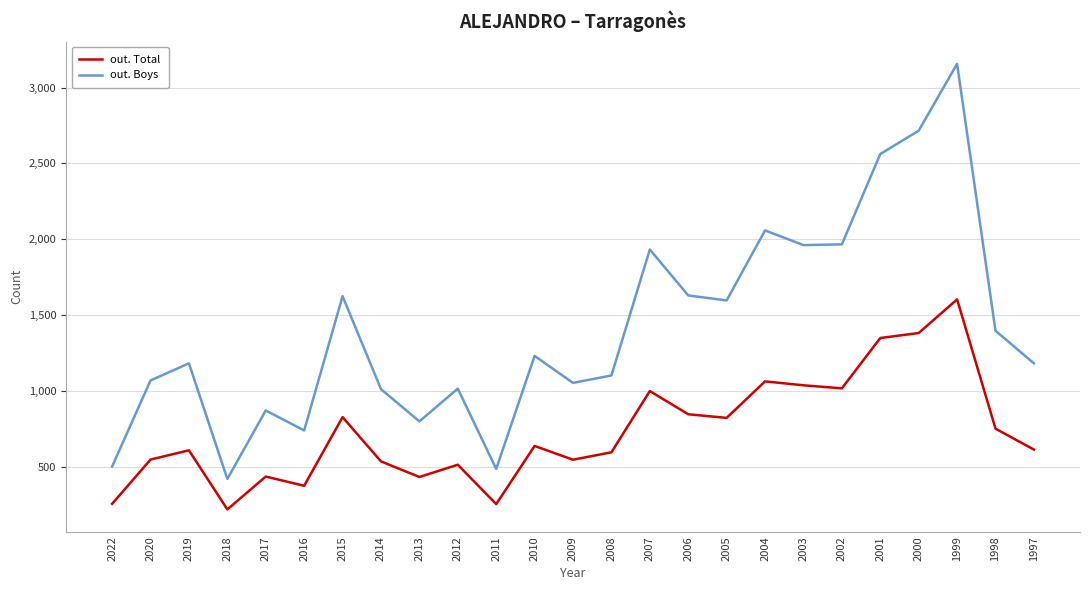

The out. Boys series shows 2592 at 2003. True or false?

False